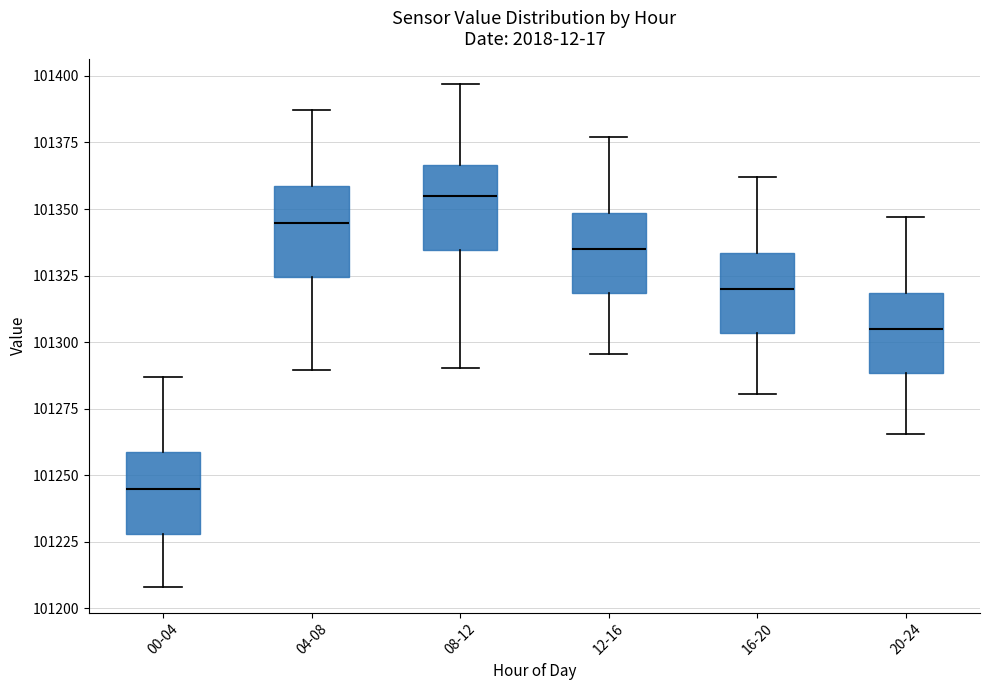

Where does the median line of the box for 00-04 sit on the y-axis? The values are not printed on the chart, so give them approximately, as read against the axis.

101245